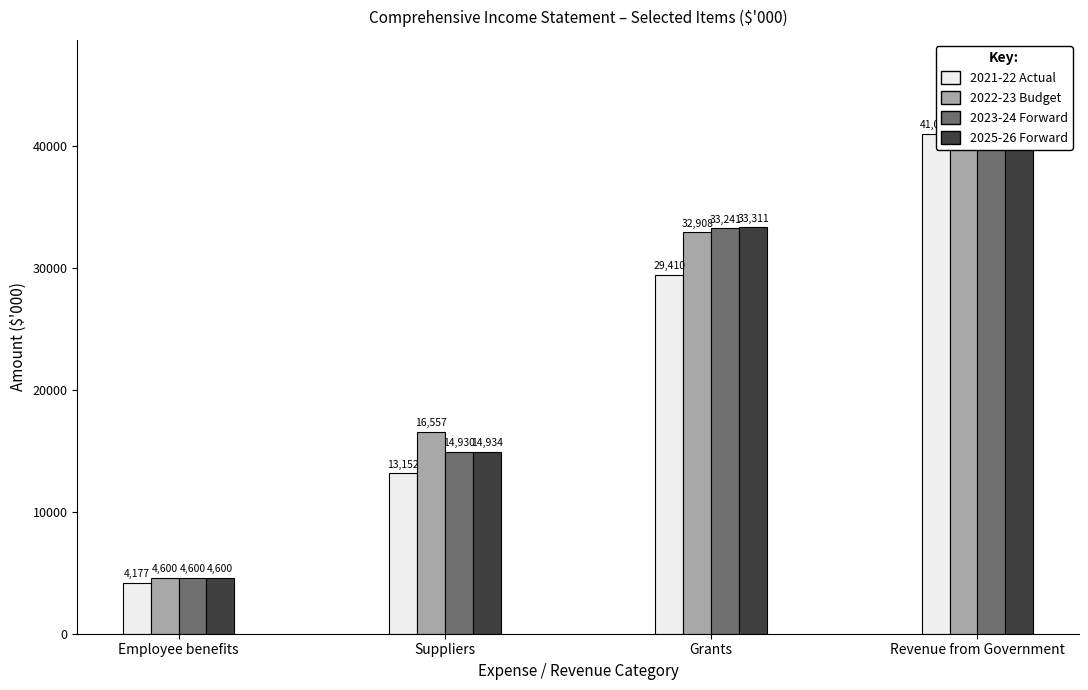

How many 2022-23 Budget values are between 16557 and 42343?

3